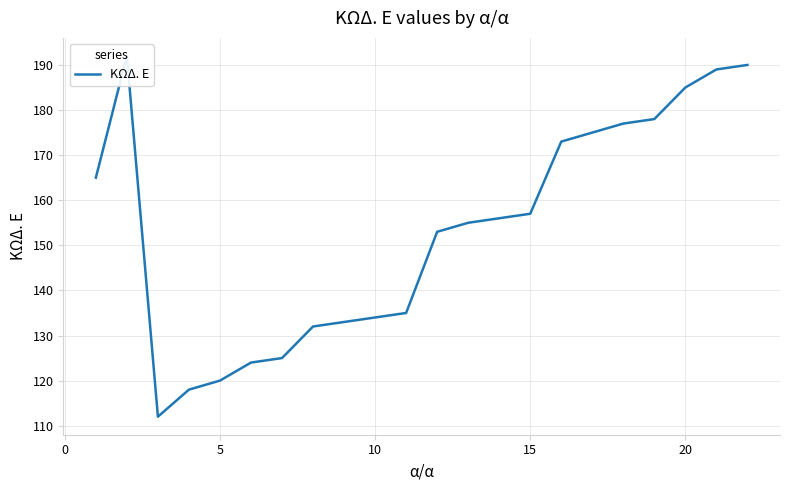

Reading left to right, transcribe all the data shown in this chart.

165	192	112	118	120	124	125	132	133	134	135	153	155	156	157	173	175	177	178	185	189	190